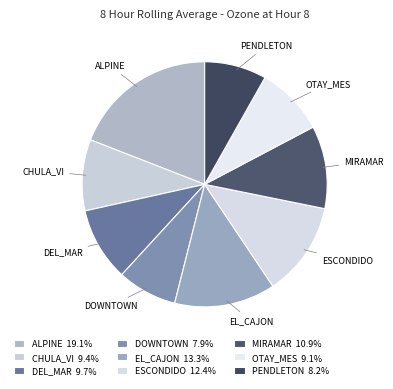

Is there a majority slice in this chart?

No